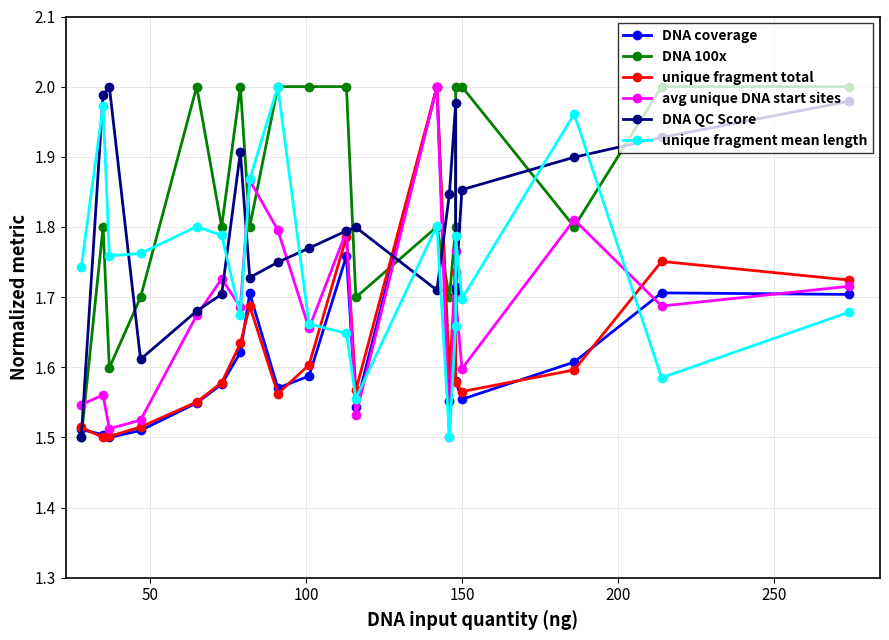

What is the value of the unique fragment total point at the 18th from the left?

1.6